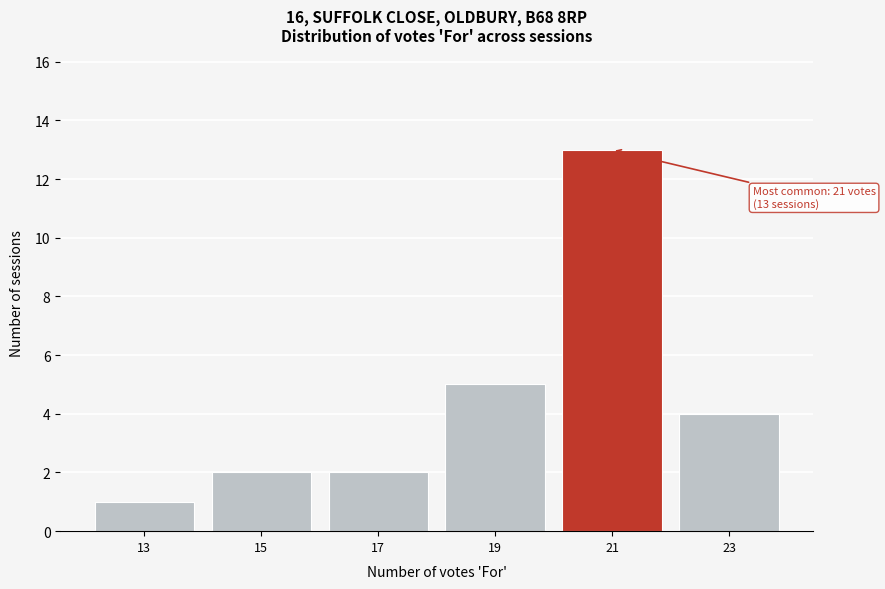

Reading left to right, list all the values displayed in this chart.

1	2	2	5	13	4